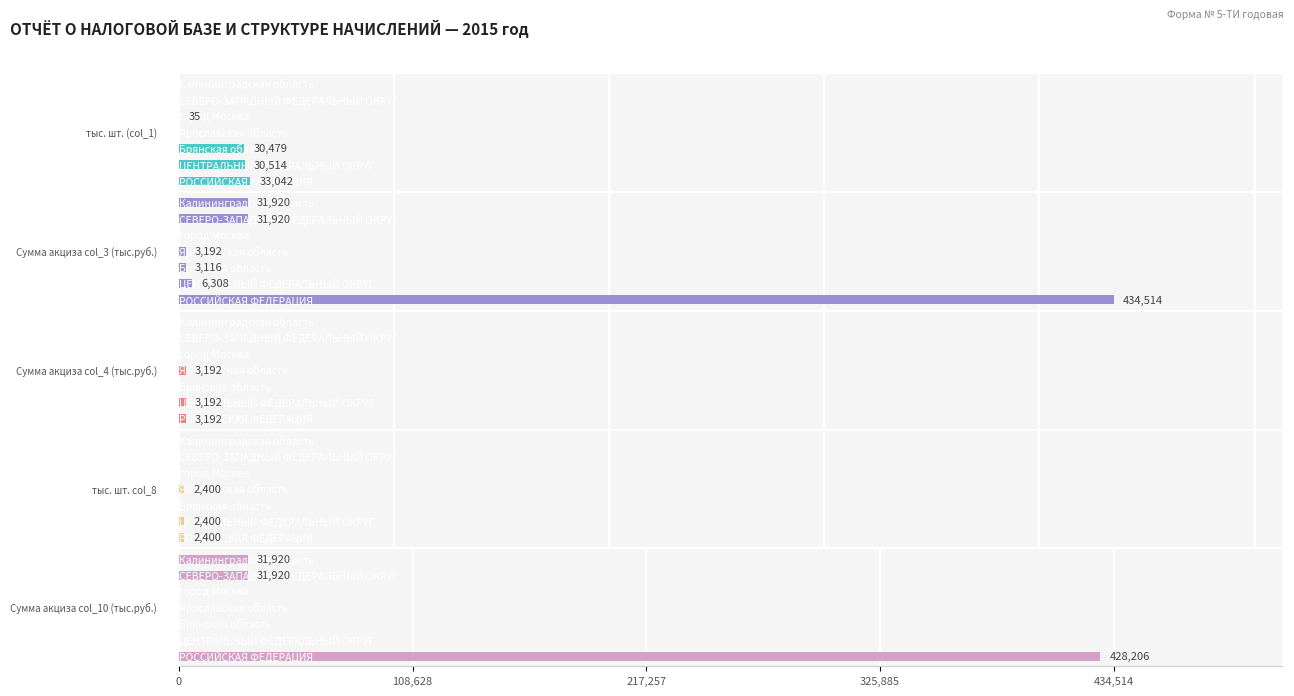

How many groups of bars are there?

7